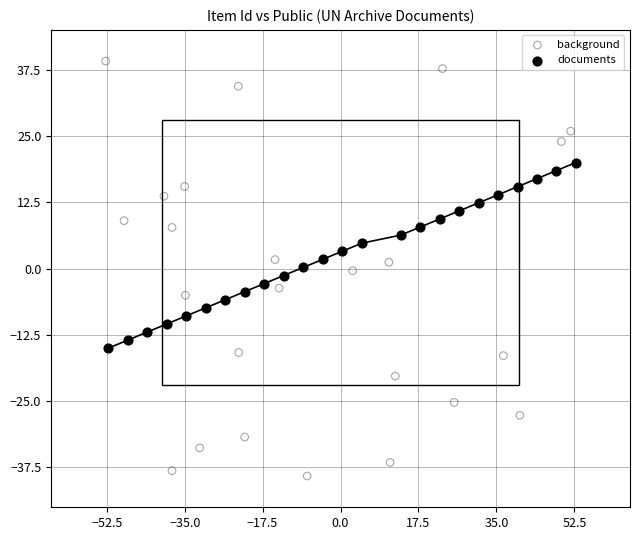

Which series reaches the minimum Y coordinate?

background